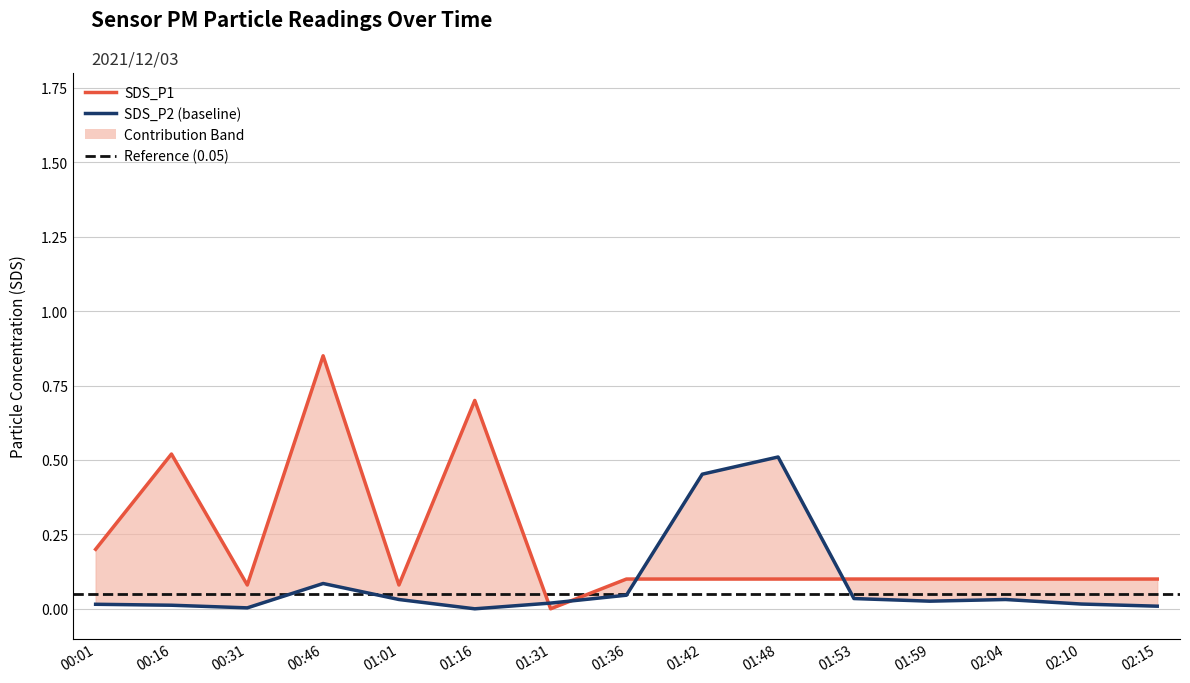

Reading left to right, what are all the values shown in this chart?

00:01=0.2	00:16=0.5	00:31=0.1	00:46=0.8	01:01=0.1	01:16=0.7	01:31=0.0	01:36=0.1	01:42=0.1	01:48=0.1	01:53=0.1	01:59=0.1	02:04=0.1	02:10=0.1	02:15=0.1